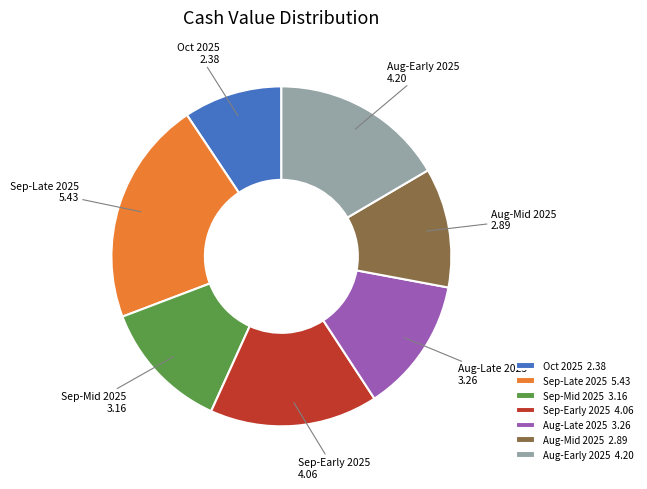

What is the smallest slice in the pie chart?

Oct 2025 2.38